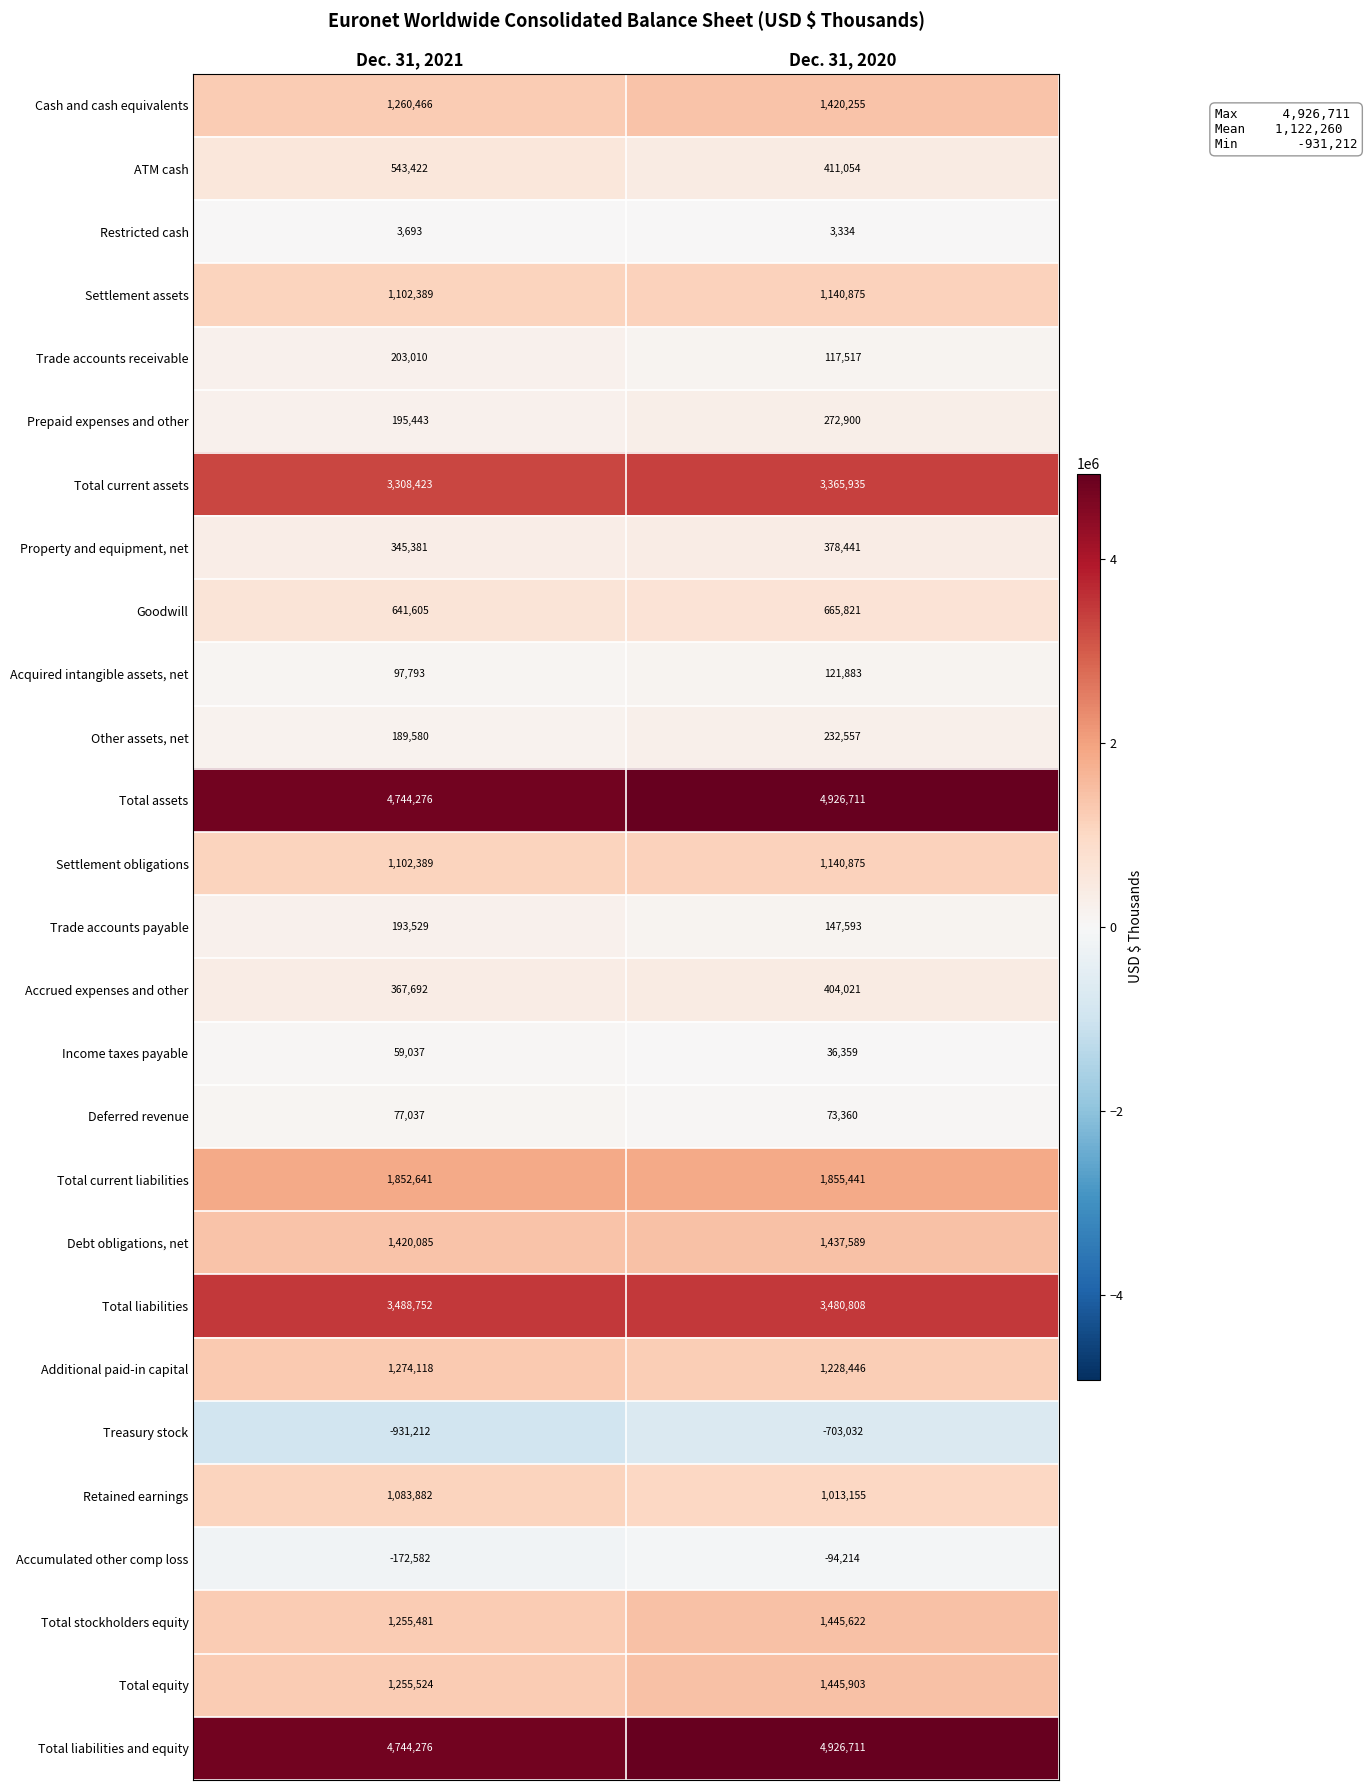

Is it true that Accrued expenses and other equals 547559 at Dec. 31, 2021?

False